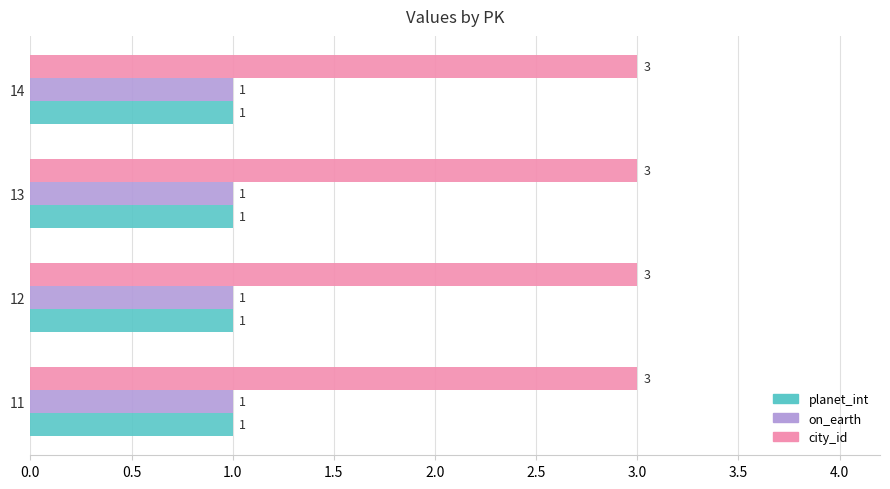

What is the sum of the on_earth values at 13 and 14?

2